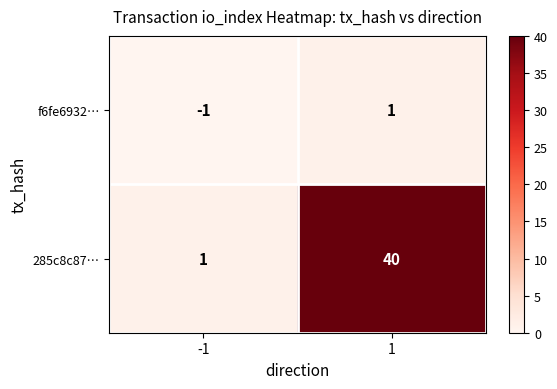

Is it true that f6fe6932… equals -2 at -1?

False